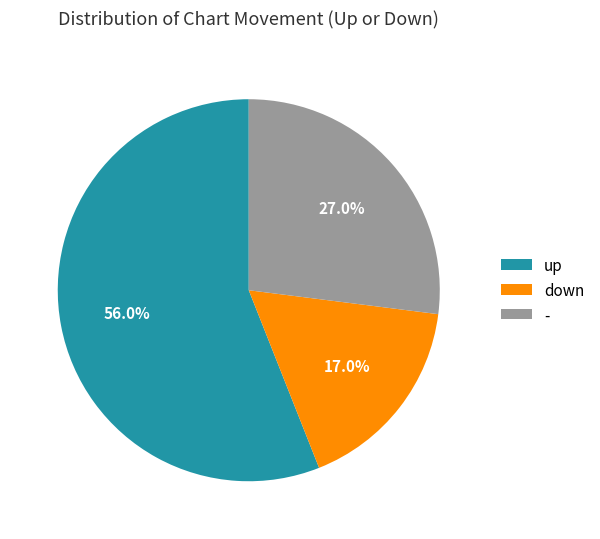

The up slice represents 48% of the pie. True or false?

False